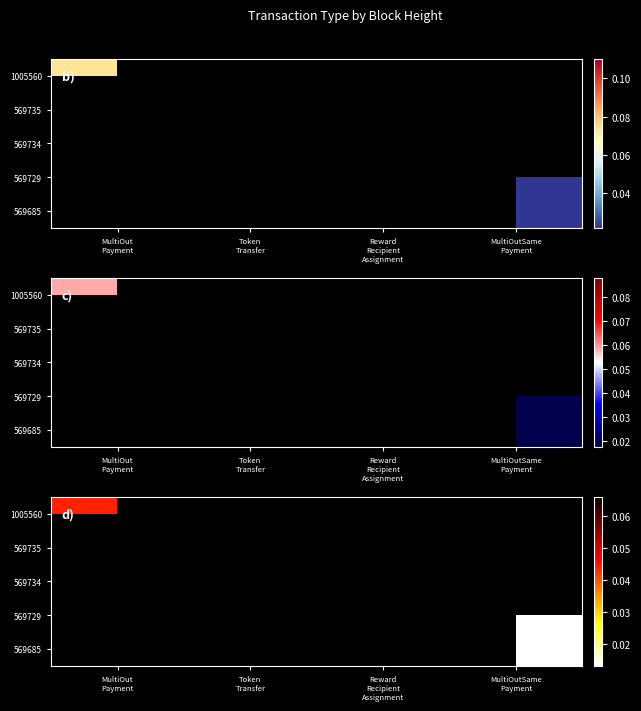

The value of 569734 at Reward Recipient Assignment is 0.0. True or false?

True